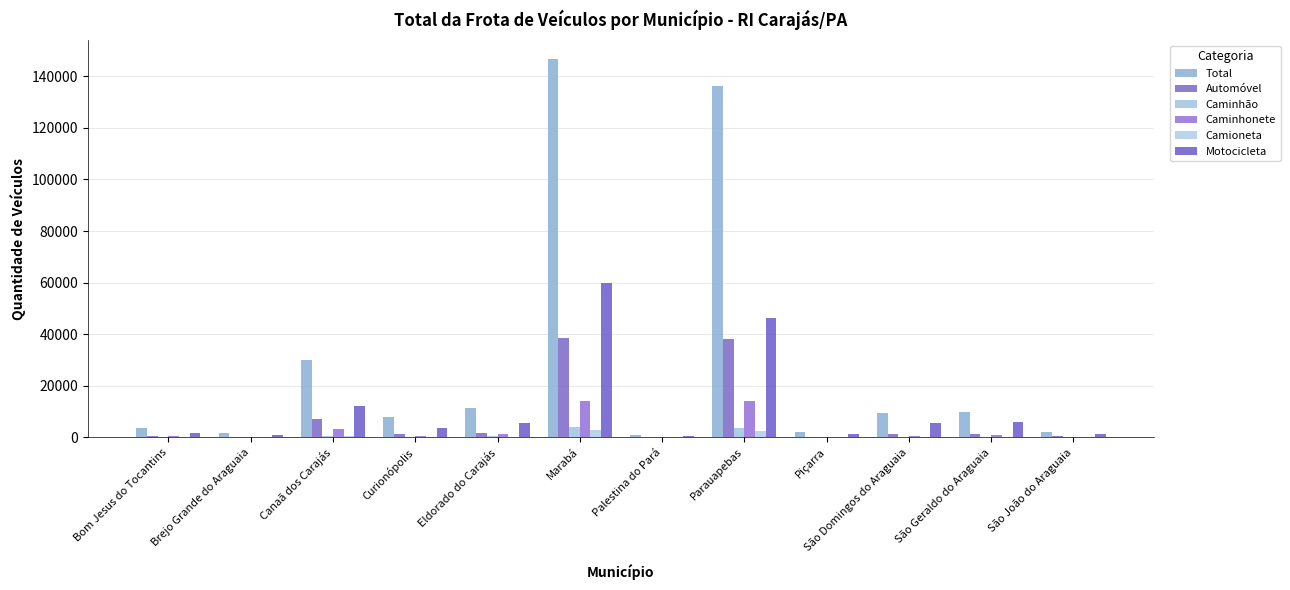

What is the label of the 1st bar from the right?

São João do Araguaia